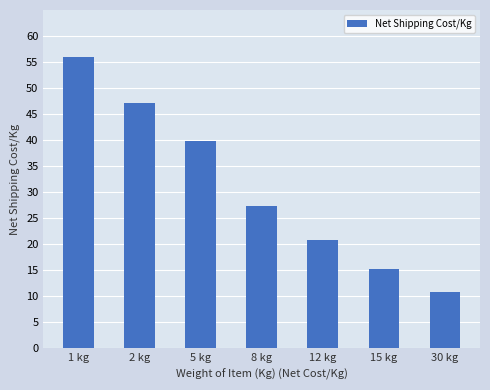

Between 8 kg and 15 kg, which is larger?

8 kg